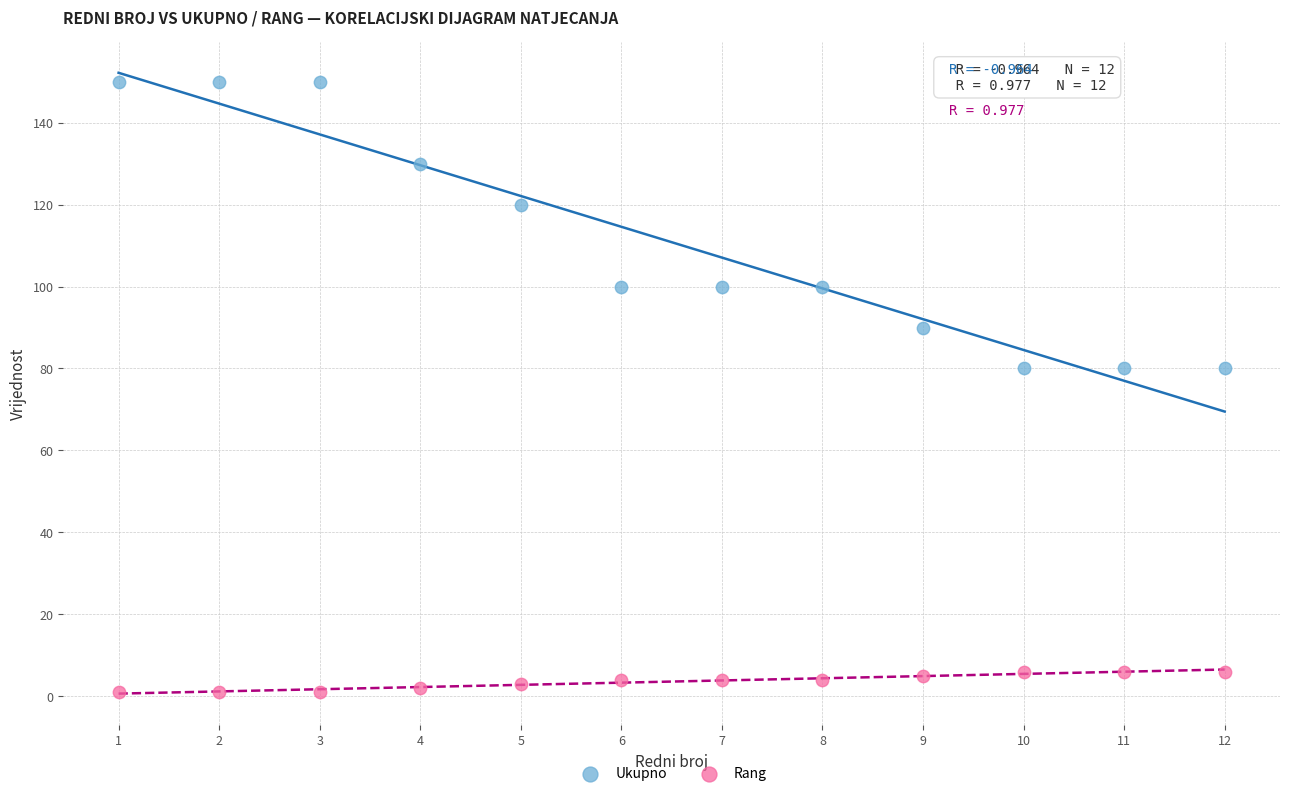

In the Ukupno series, what Y value is closest to 115?

120